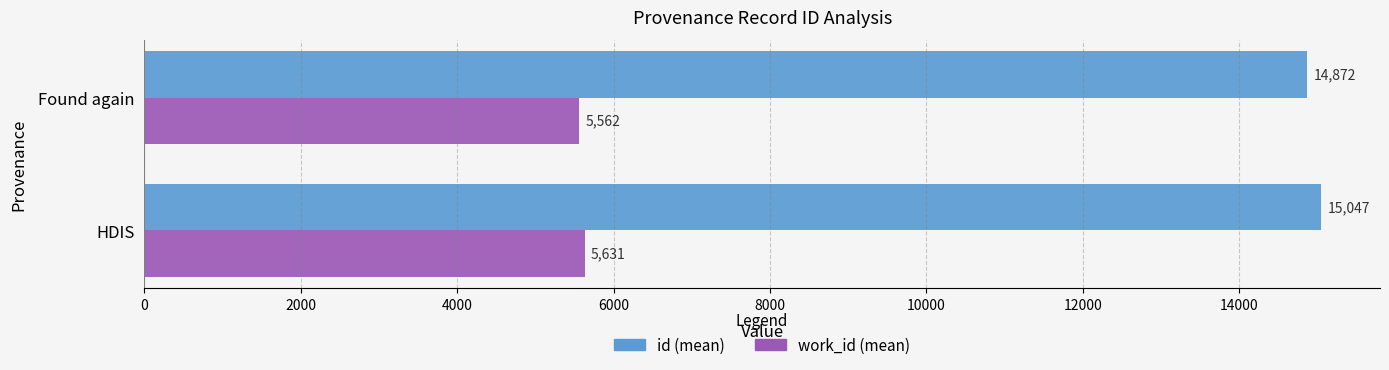

Rank the categories by id (mean) value from lowest to highest.

Found again, HDIS